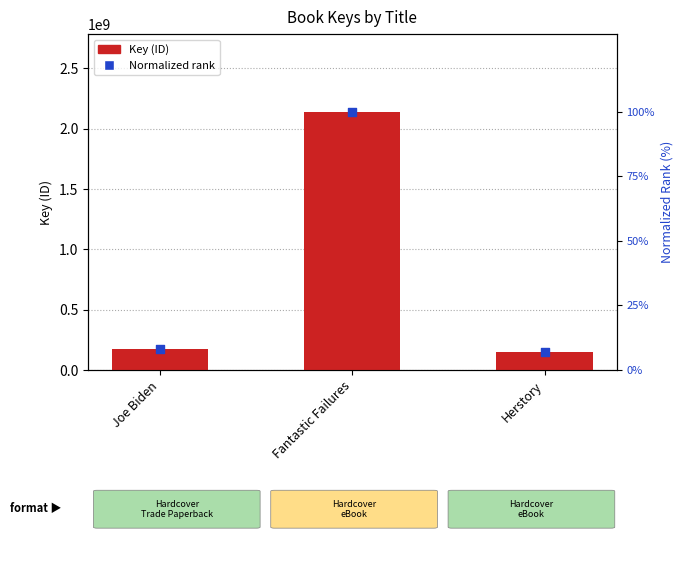

Which series reaches the maximum Y coordinate?

Key